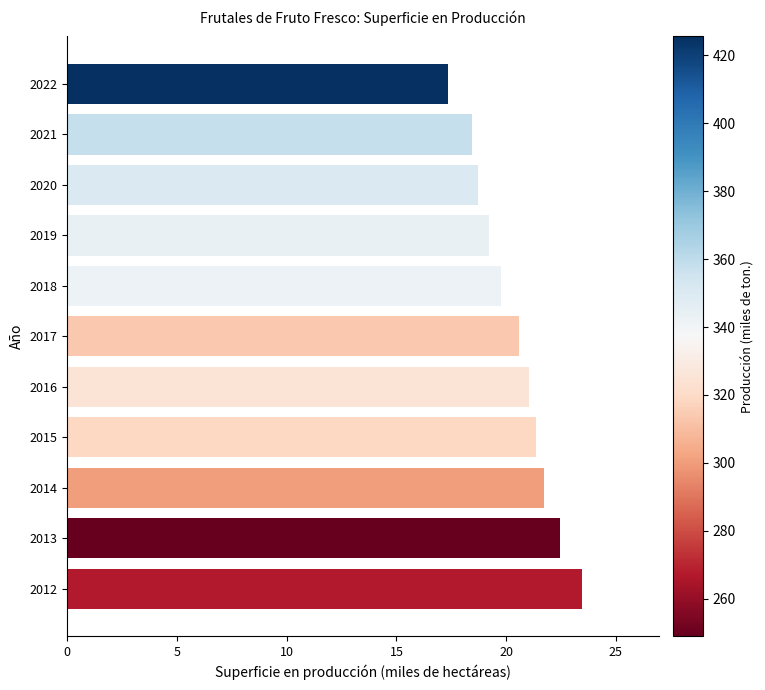

What value does the data have at 2013?

22.4